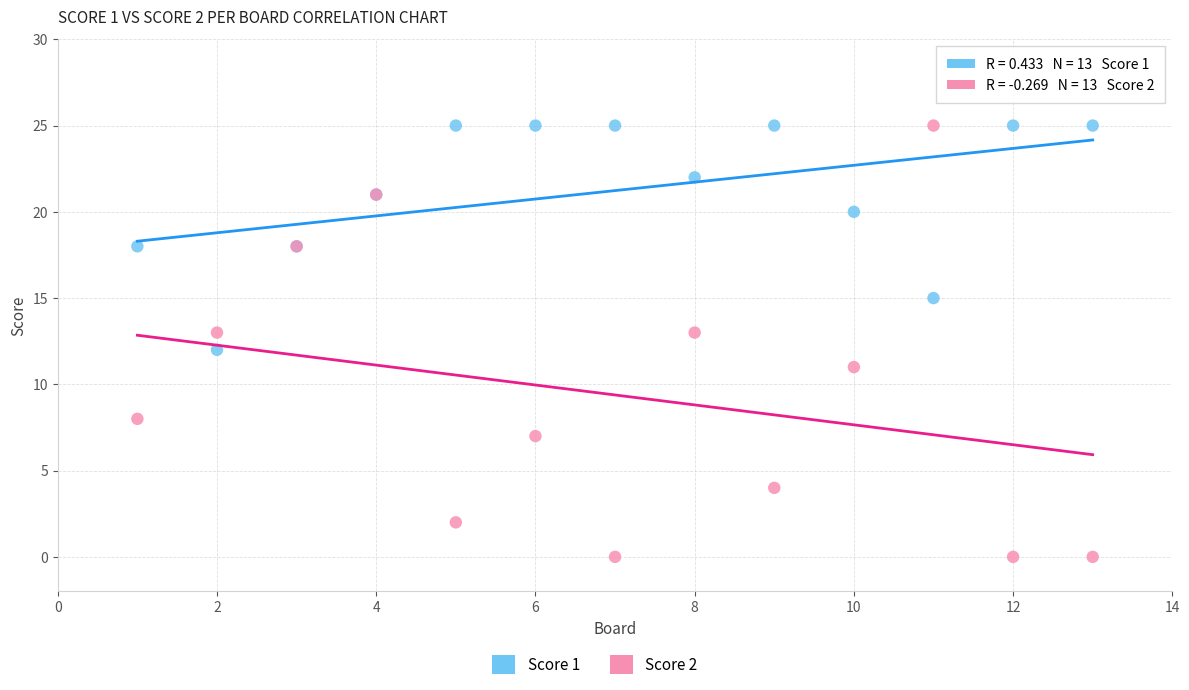

What is the X range (max minus min) for the scatter plot?

12